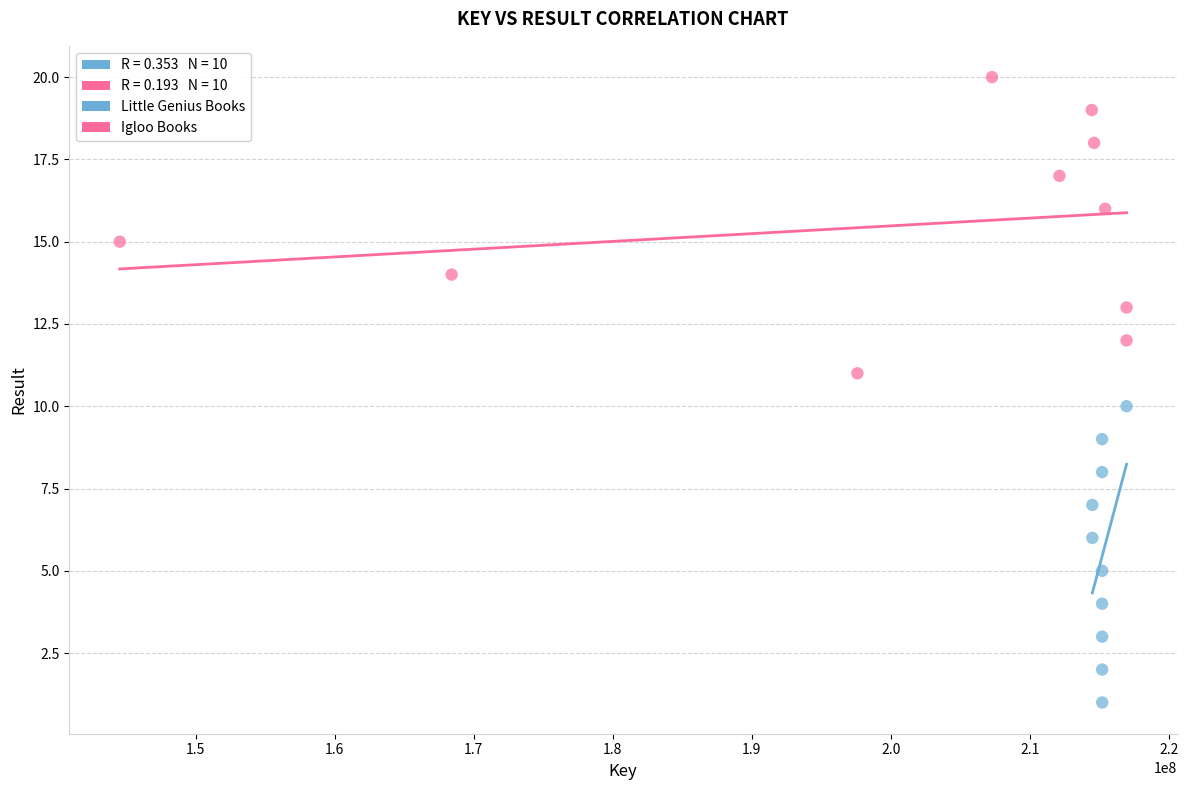

Which series contains the highest Y value?

Igloo Books